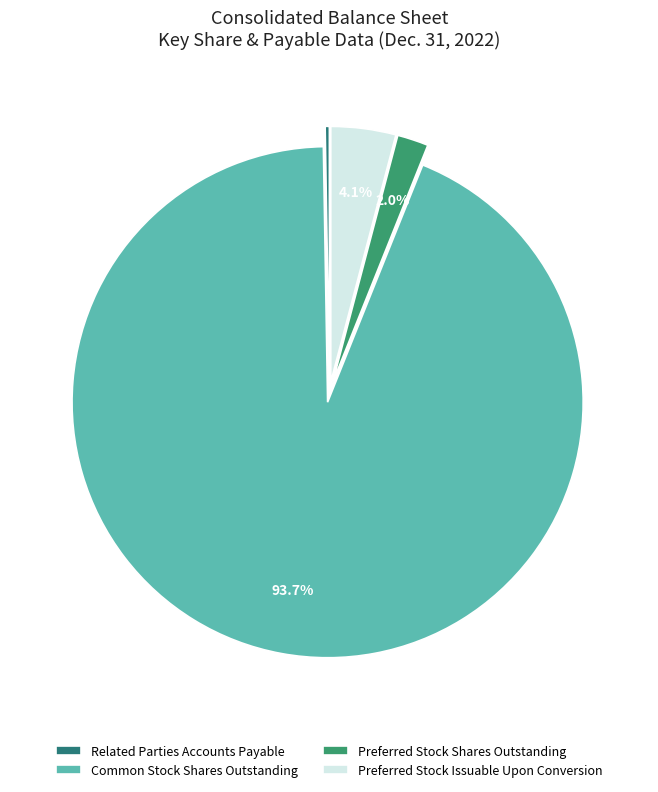

To the nearest percent, what is the combined percentage of Related Parties Accounts Payable and Preferred Stock Issuable Upon Conversion?

4%